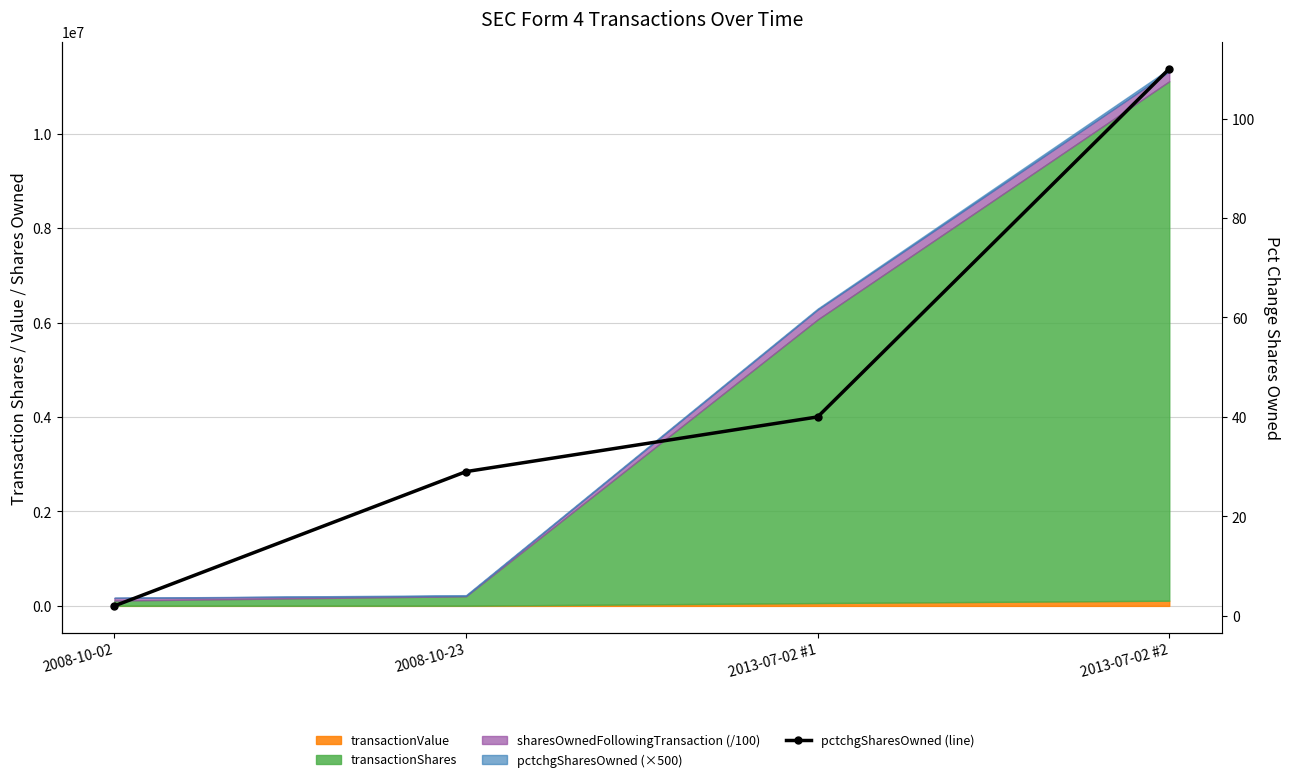

What is the smallest value displayed?

2